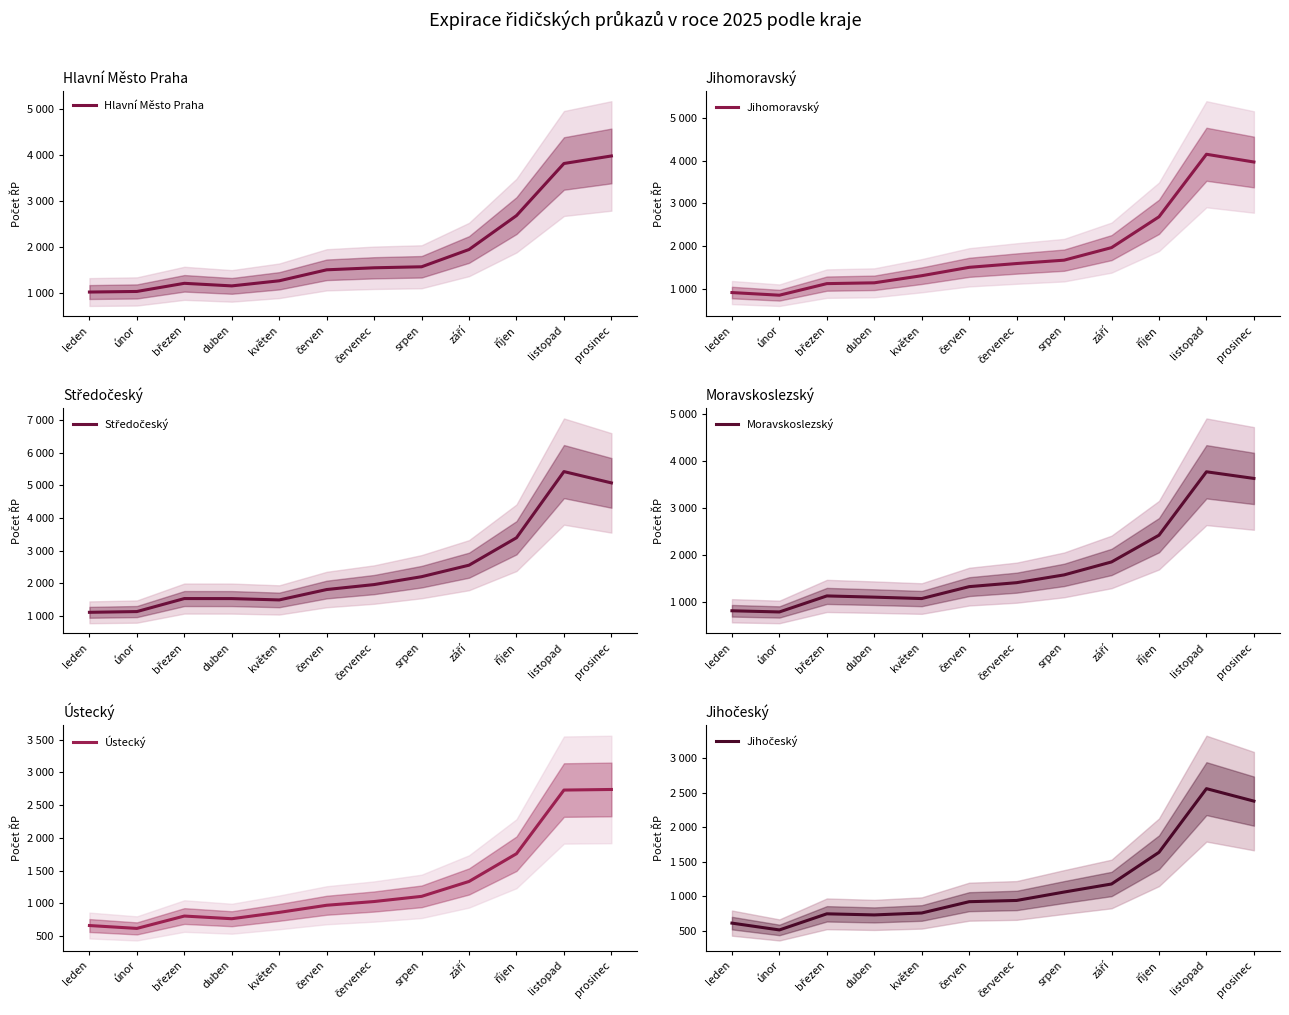

True or false: Ústecký and Jihomoravský intersect in this chart.

False